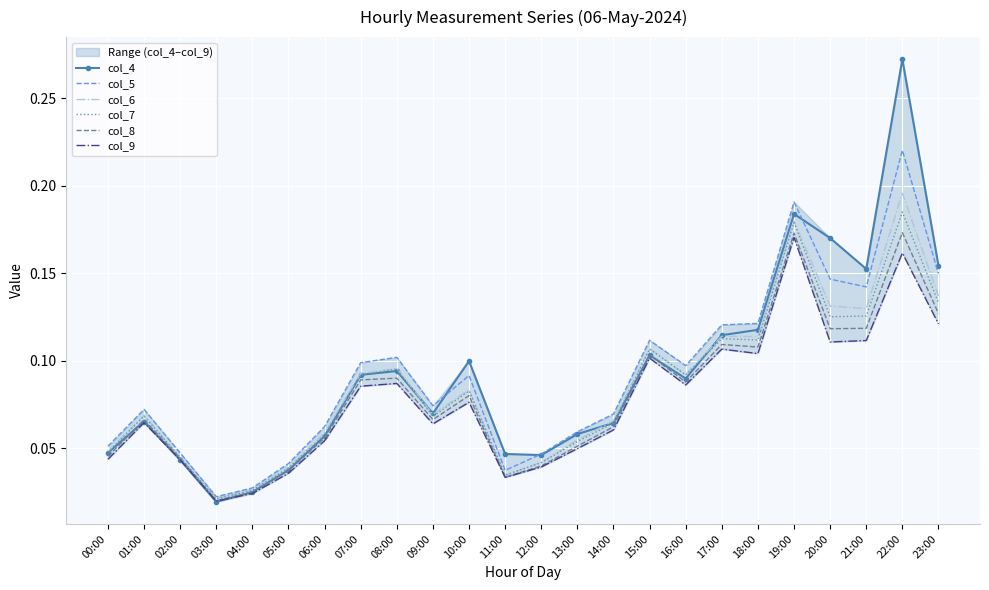

Reading left to right, extract all data points from this chart.

col_4: 00:00=0.0	01:00=0.1	02:00=0.0	03:00=0.0	04:00=0.0	05:00=0.0	06:00=0.1	07:00=0.1	08:00=0.1	09:00=0.1	10:00=0.1	11:00=0.0	12:00=0.0	13:00=0.1	14:00=0.1	15:00=0.1	16:00=0.1	17:00=0.1	18:00=0.1	19:00=0.2	20:00=0.2	21:00=0.2	22:00=0.3	23:00=0.2
col_5: 00:00=0.1	01:00=0.1	02:00=0.0	03:00=0.0	04:00=0.0	05:00=0.0	06:00=0.1	07:00=0.1	08:00=0.1	09:00=0.1	10:00=0.1	11:00=0.0	12:00=0.0	13:00=0.1	14:00=0.1	15:00=0.1	16:00=0.1	17:00=0.1	18:00=0.1	19:00=0.2	20:00=0.1	21:00=0.1	22:00=0.2	23:00=0.1
col_6: 00:00=0.0	01:00=0.1	02:00=0.0	03:00=0.0	04:00=0.0	05:00=0.0	06:00=0.1	07:00=0.1	08:00=0.1	09:00=0.1	10:00=0.1	11:00=0.0	12:00=0.0	13:00=0.1	14:00=0.1	15:00=0.1	16:00=0.1	17:00=0.1	18:00=0.1	19:00=0.2	20:00=0.1	21:00=0.1	22:00=0.2	23:00=0.1
col_7: 00:00=0.0	01:00=0.1	02:00=0.0	03:00=0.0	04:00=0.0	05:00=0.0	06:00=0.1	07:00=0.1	08:00=0.1	09:00=0.1	10:00=0.1	11:00=0.0	12:00=0.0	13:00=0.1	14:00=0.1	15:00=0.1	16:00=0.1	17:00=0.1	18:00=0.1	19:00=0.2	20:00=0.1	21:00=0.1	22:00=0.2	23:00=0.1
col_8: 00:00=0.0	01:00=0.1	02:00=0.0	03:00=0.0	04:00=0.0	05:00=0.0	06:00=0.1	07:00=0.1	08:00=0.1	09:00=0.1	10:00=0.1	11:00=0.0	12:00=0.0	13:00=0.1	14:00=0.1	15:00=0.1	16:00=0.1	17:00=0.1	18:00=0.1	19:00=0.2	20:00=0.1	21:00=0.1	22:00=0.2	23:00=0.1
col_9: 00:00=0.0	01:00=0.1	02:00=0.0	03:00=0.0	04:00=0.0	05:00=0.0	06:00=0.1	07:00=0.1	08:00=0.1	09:00=0.1	10:00=0.1	11:00=0.0	12:00=0.0	13:00=0.0	14:00=0.1	15:00=0.1	16:00=0.1	17:00=0.1	18:00=0.1	19:00=0.2	20:00=0.1	21:00=0.1	22:00=0.2	23:00=0.1